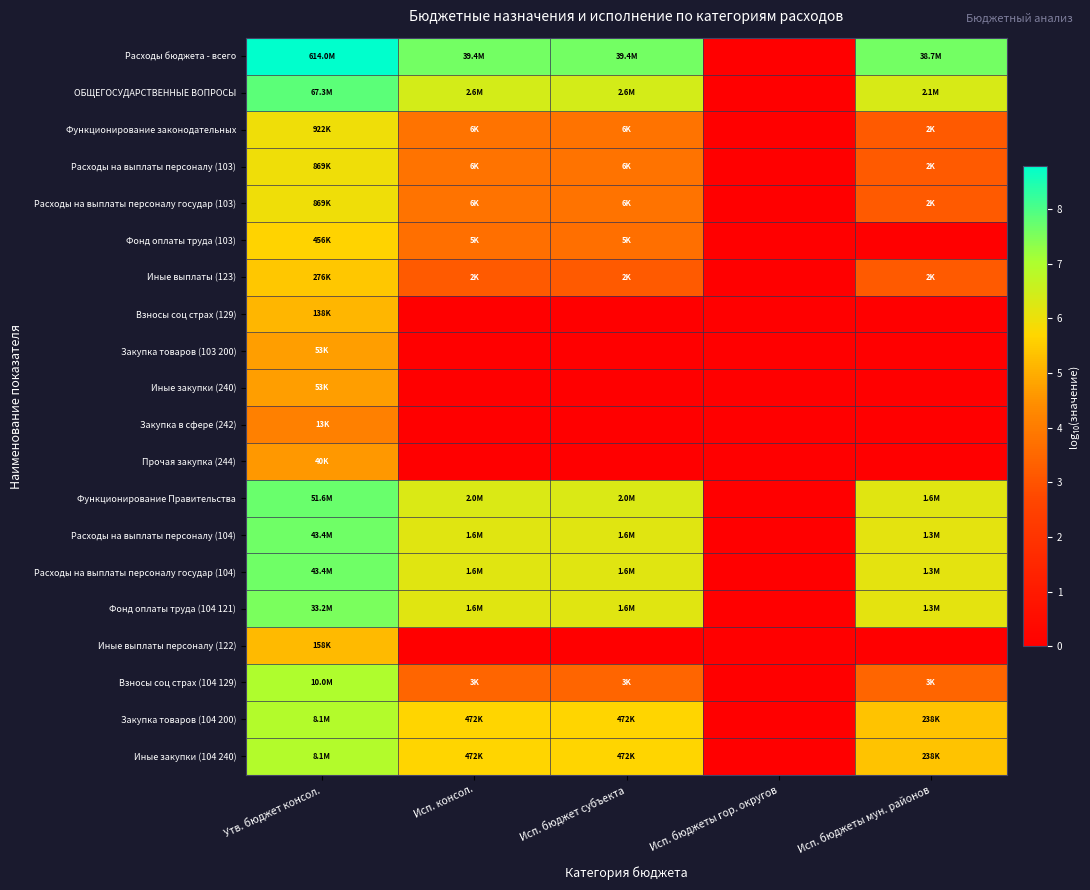

Count the number of categories in the chart.

5